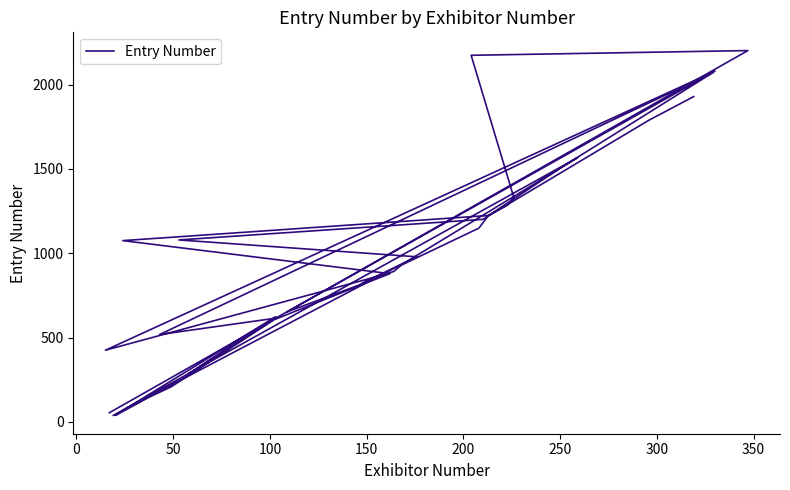

How many points are higher than both their immediate neighbors (excluding endpoints)?

6